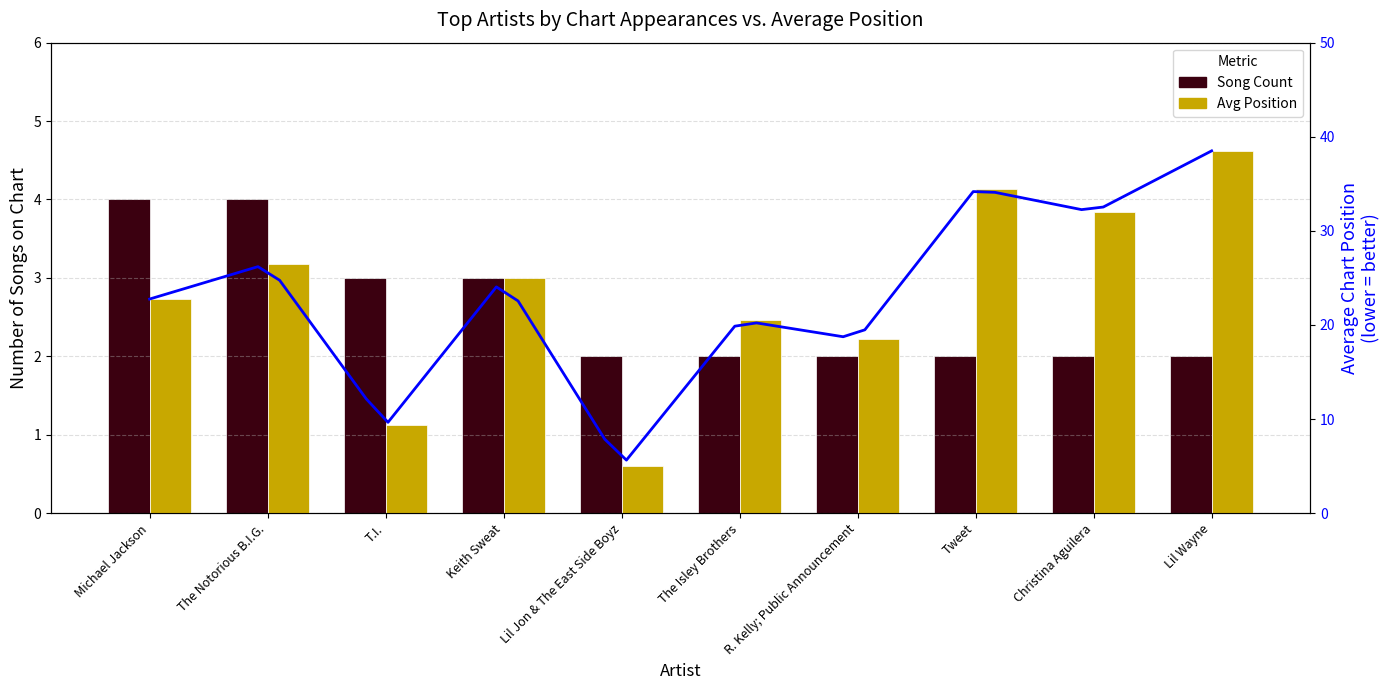

What are all the series names shown in the legend?

Song Count, Avg Position